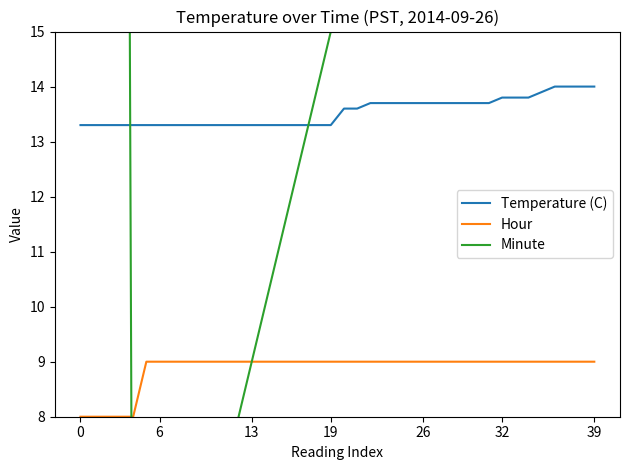

True or false: Temperature (C) and Minute intersect in this chart.

True